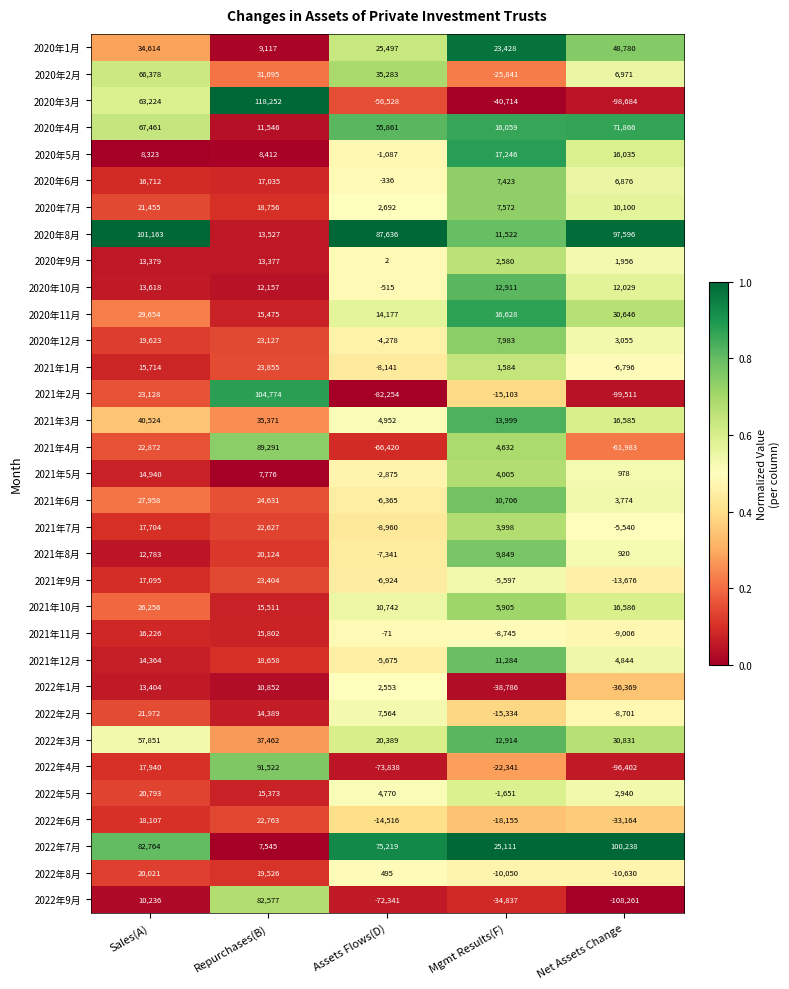

The 2021年12月 series shows 18658 at Repurchases(B). True or false?

True